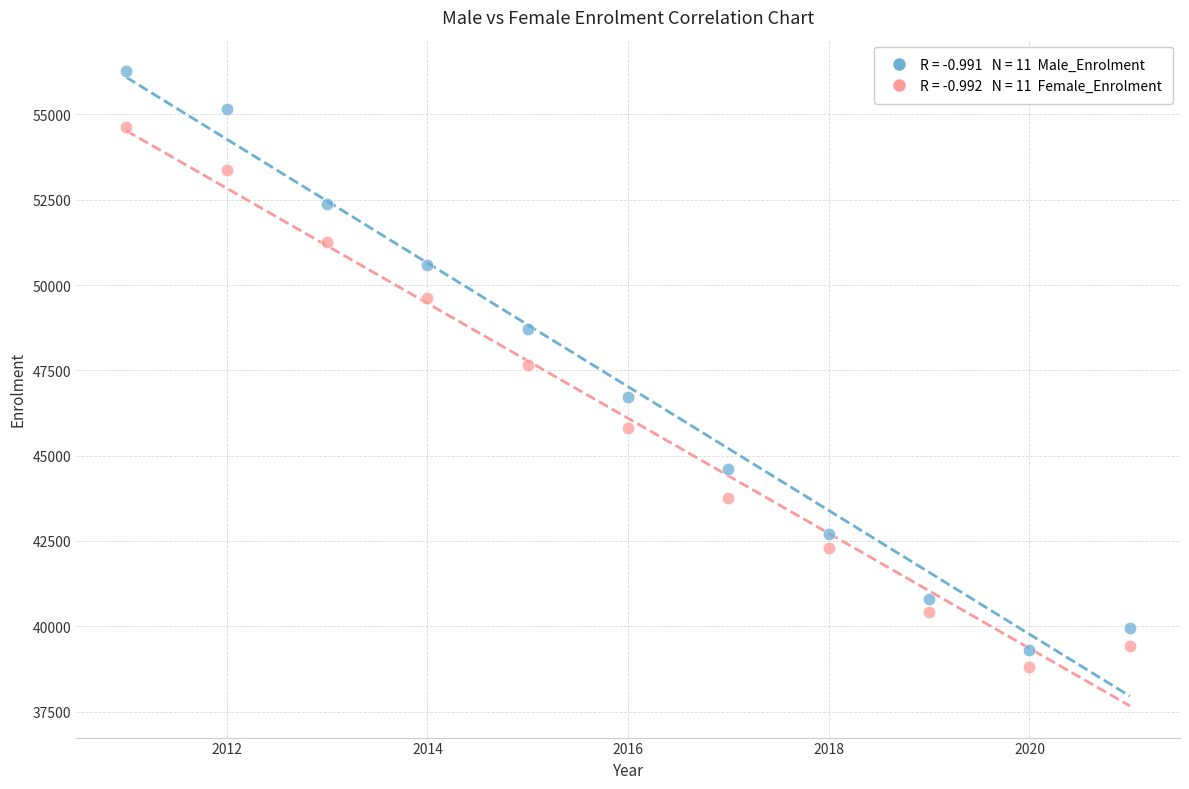

Across all data points, what is the range of Y values (max minus min)?

17464